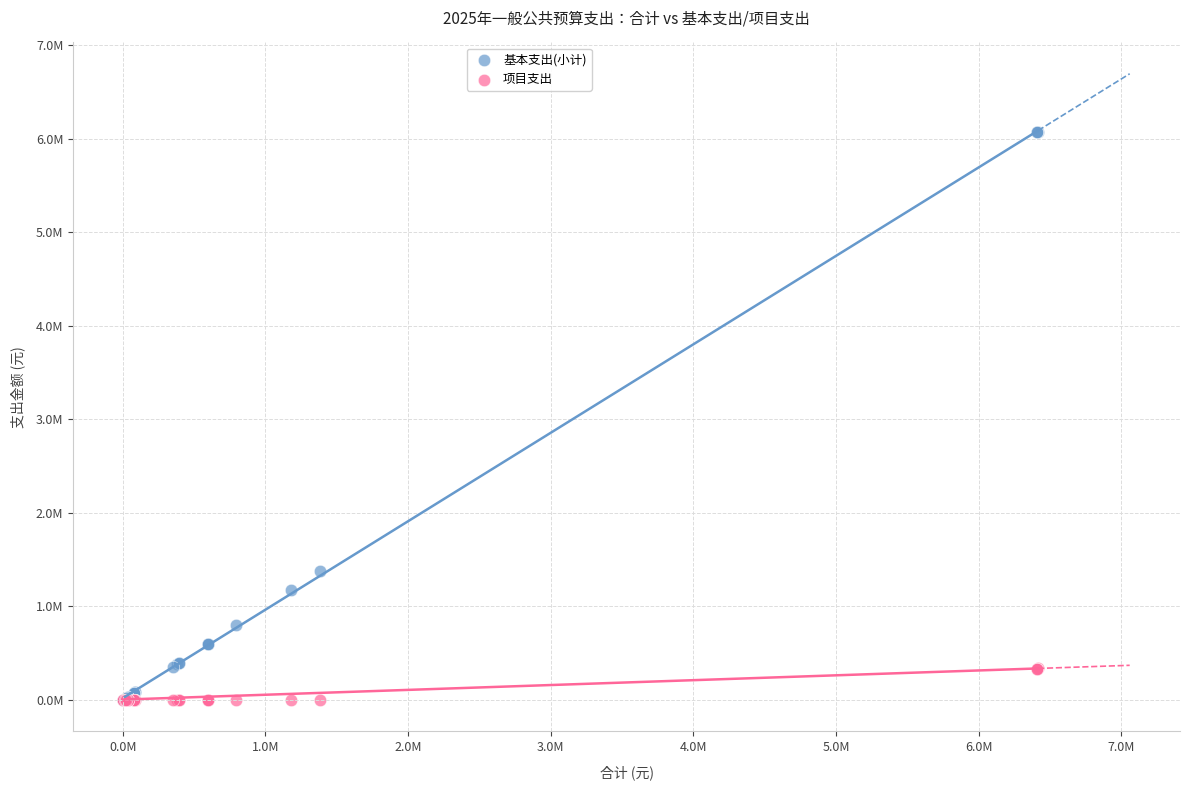

What are all the series names shown in the legend?

基本支出(小计), 项目支出